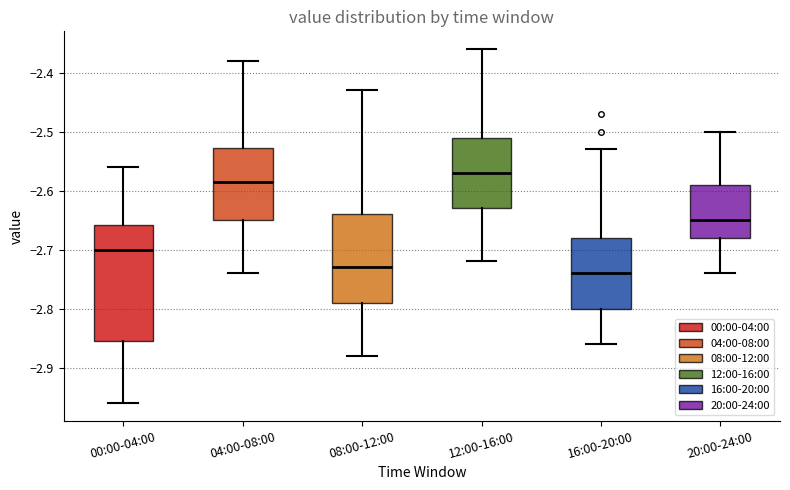

Reading left to right, read every box against the y-axis: the position of its median line, the range the box covers, and the ends of its whiskers. The values are not printed on the chart, so give them approximately, as read against the axis.

00:00-04:00: median -2.70, box -2.85 to -2.66, whiskers -2.96 to -2.56
04:00-08:00: median -2.58, box -2.65 to -2.53, whiskers -2.74 to -2.38
08:00-12:00: median -2.73, box -2.79 to -2.64, whiskers -2.88 to -2.43
12:00-16:00: median -2.57, box -2.63 to -2.51, whiskers -2.72 to -2.36
16:00-20:00: median -2.74, box -2.80 to -2.68, whiskers -2.86 to -2.53
20:00-24:00: median -2.65, box -2.68 to -2.59, whiskers -2.74 to -2.50